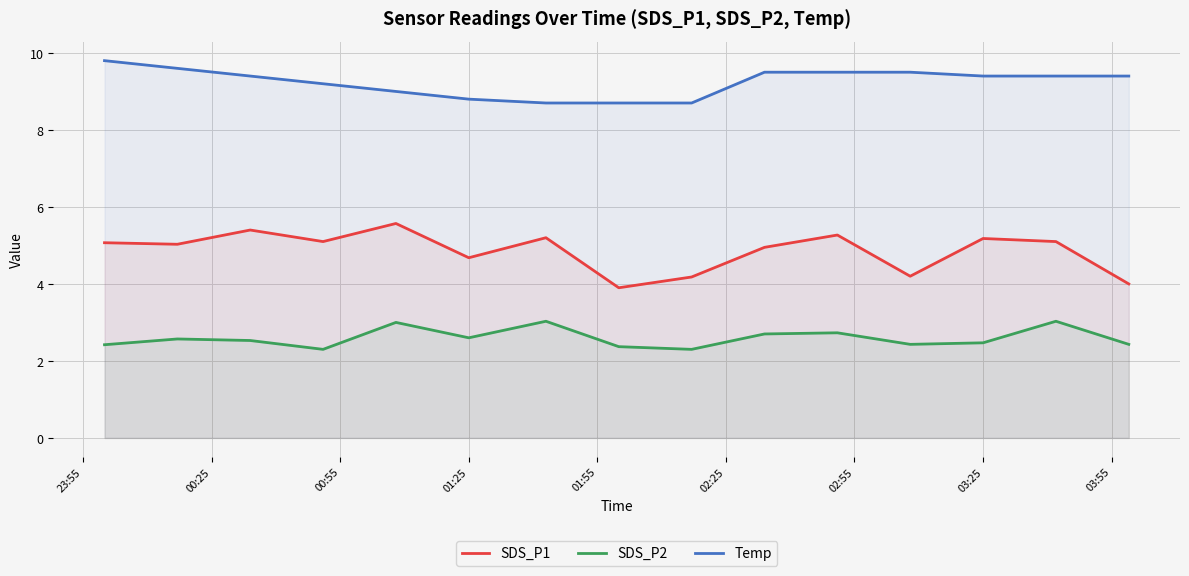

The Temp series shows 15.8 at 03:25. True or false?

False